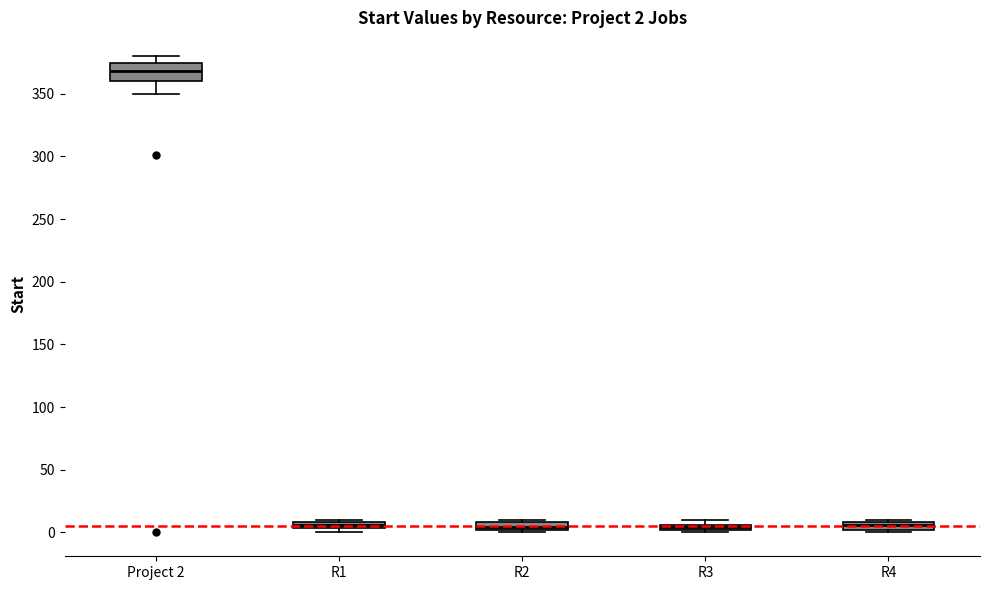

Which box has the highest median line?

Project 2